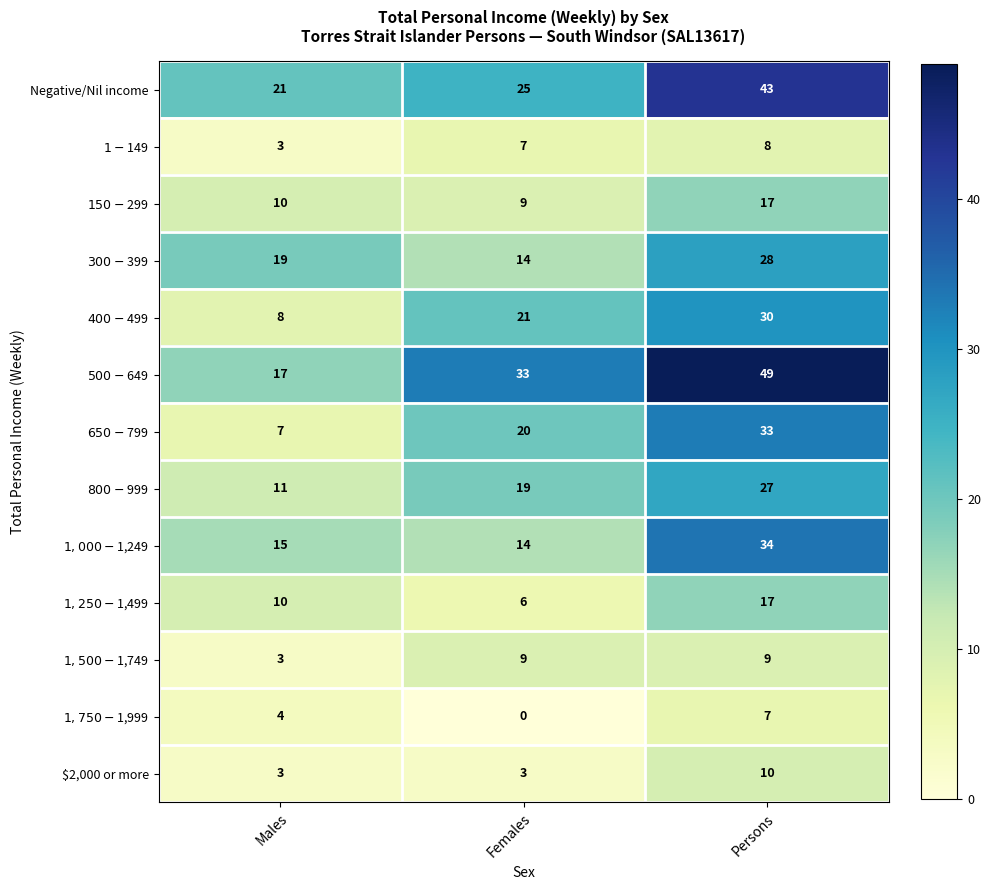

Which label corresponds to the largest value in the chart?

Persons